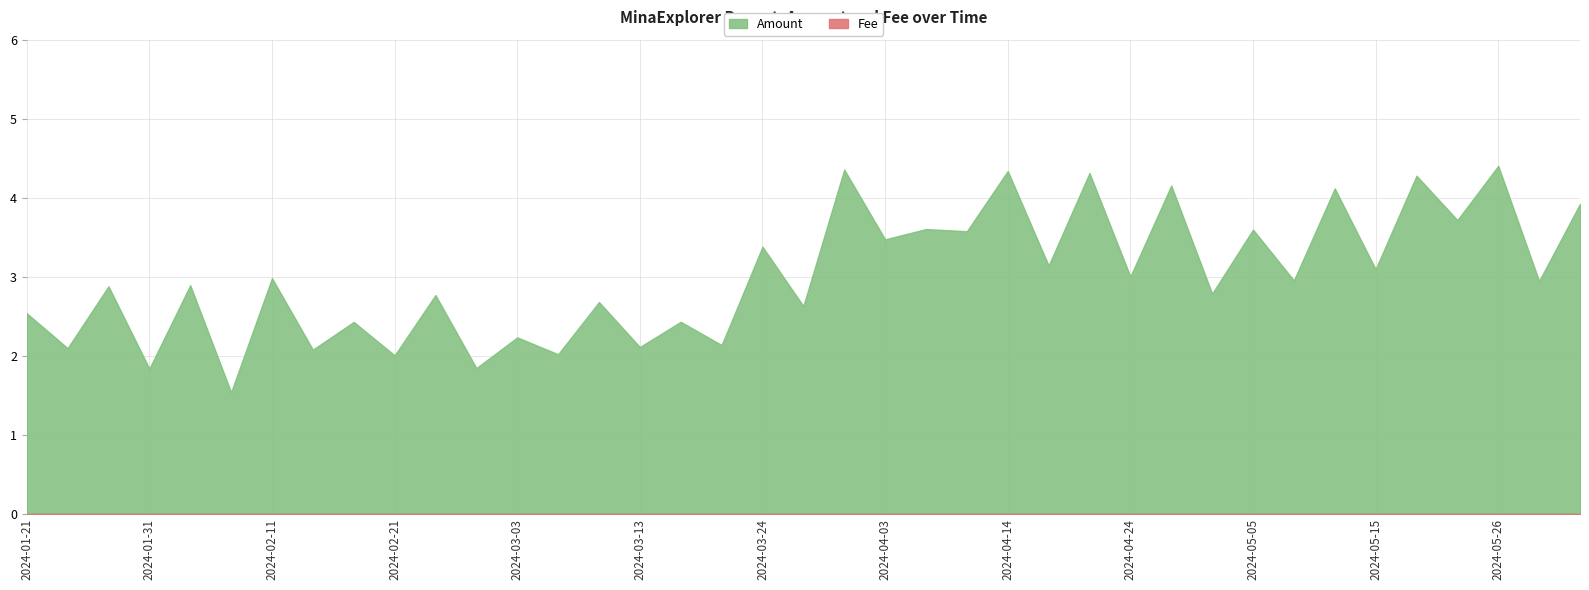

True or false: Fee has a value of 0.0 at 2024-04-24.

True